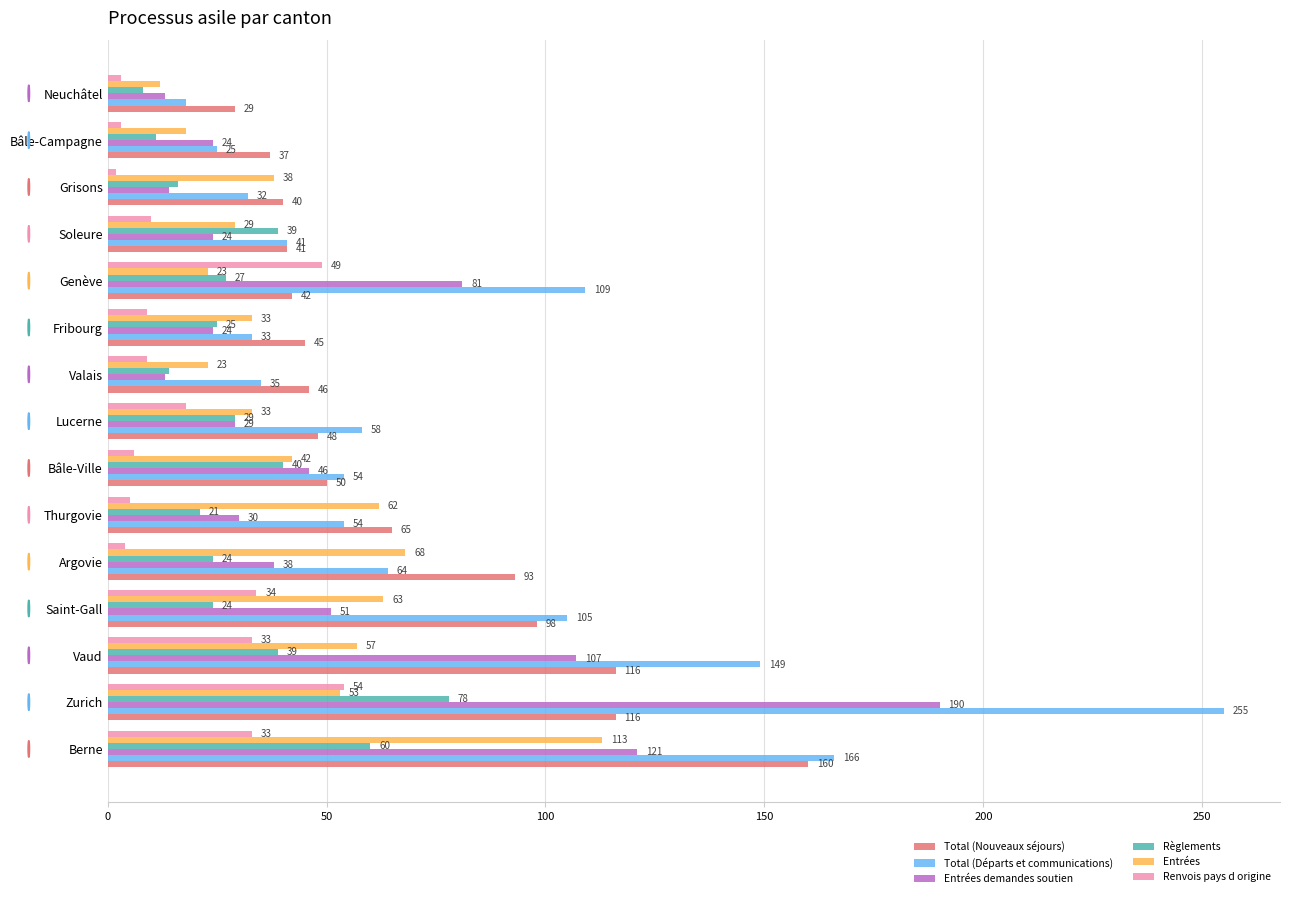

What is the highest value of the Règlements series?

78